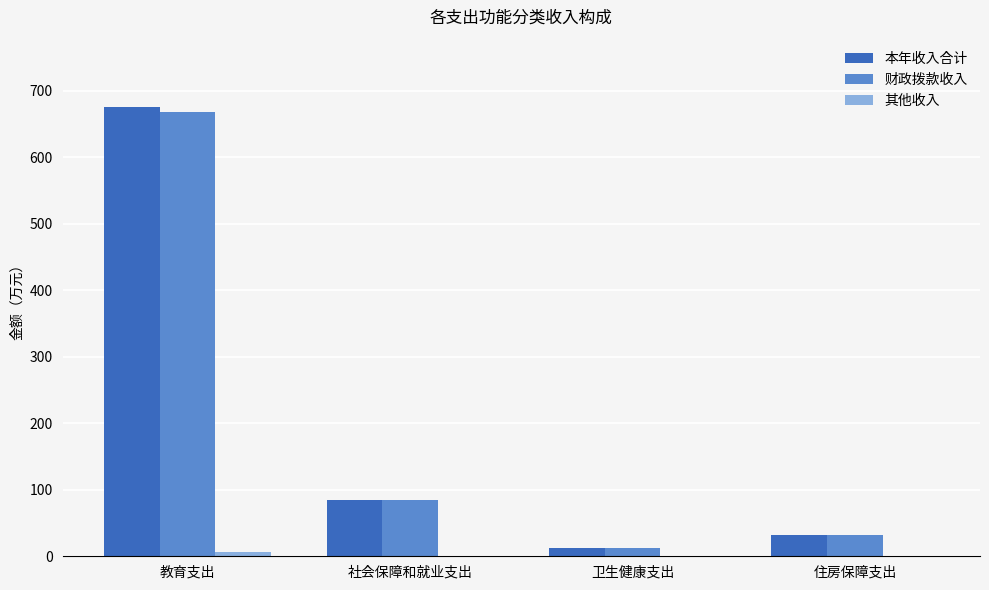

At which category does the chart reach its peak across all series?

教育支出